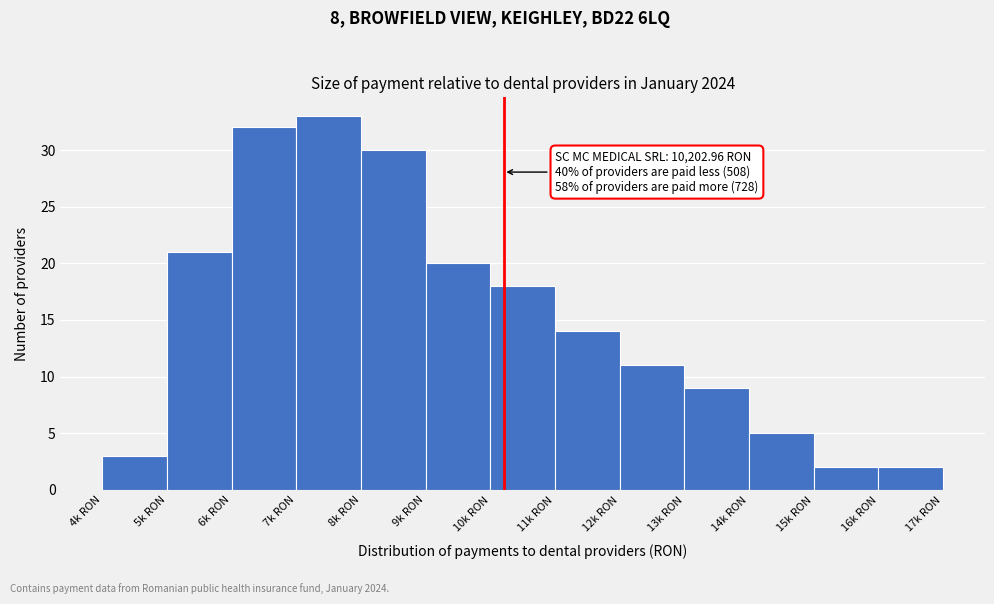

Reading left to right, extract all data points from this chart.

4k RON=3	5k RON=21	6k RON=32	7k RON=33	8k RON=30	9k RON=20	10k RON=18	11k RON=14	12k RON=11	13k RON=9	14k RON=5	15k RON=2	16k RON=2